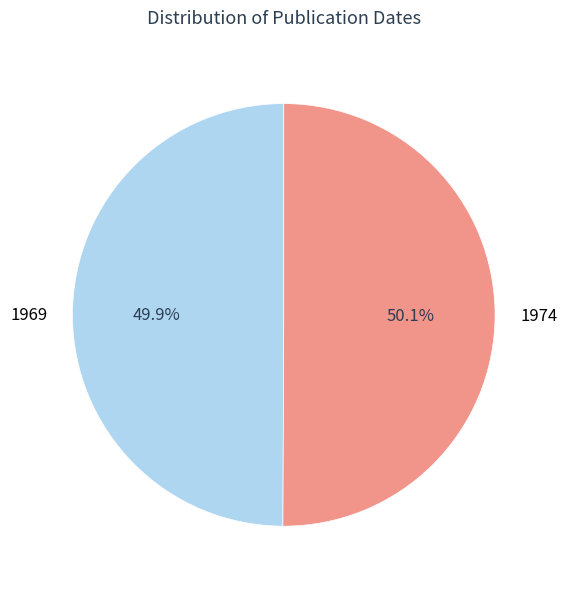

What portion of the pie excludes 1969?

50.1%